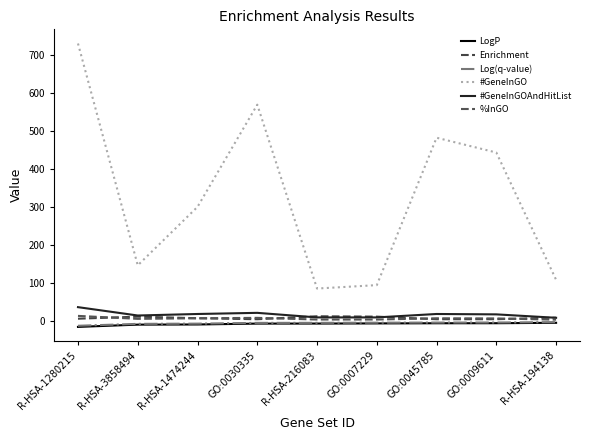

The LogP series shows -10.0 at R-HSA-1280215. True or false?

False